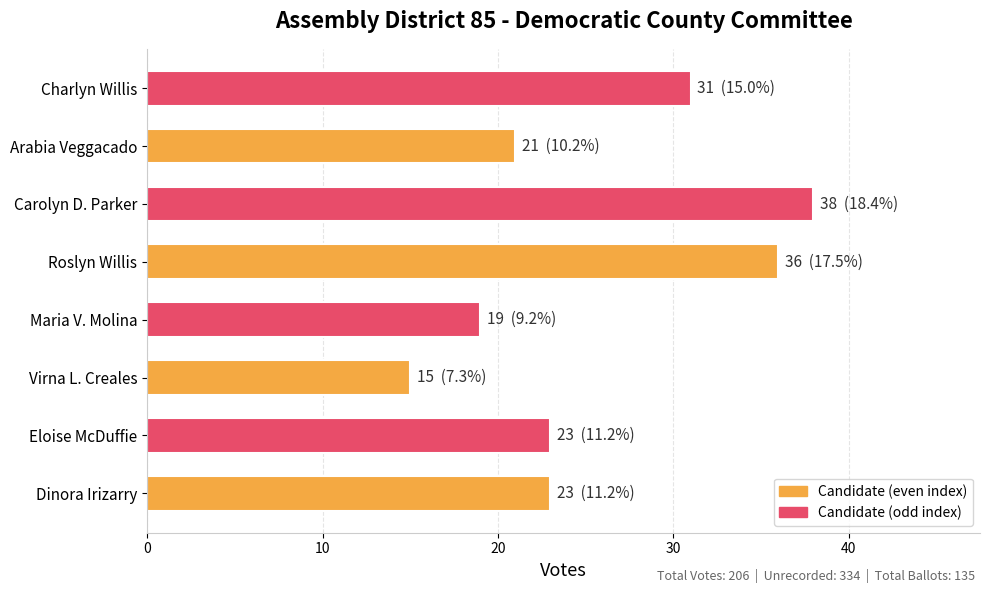

The value at Arabia Veggacado is 35. True or false?

False